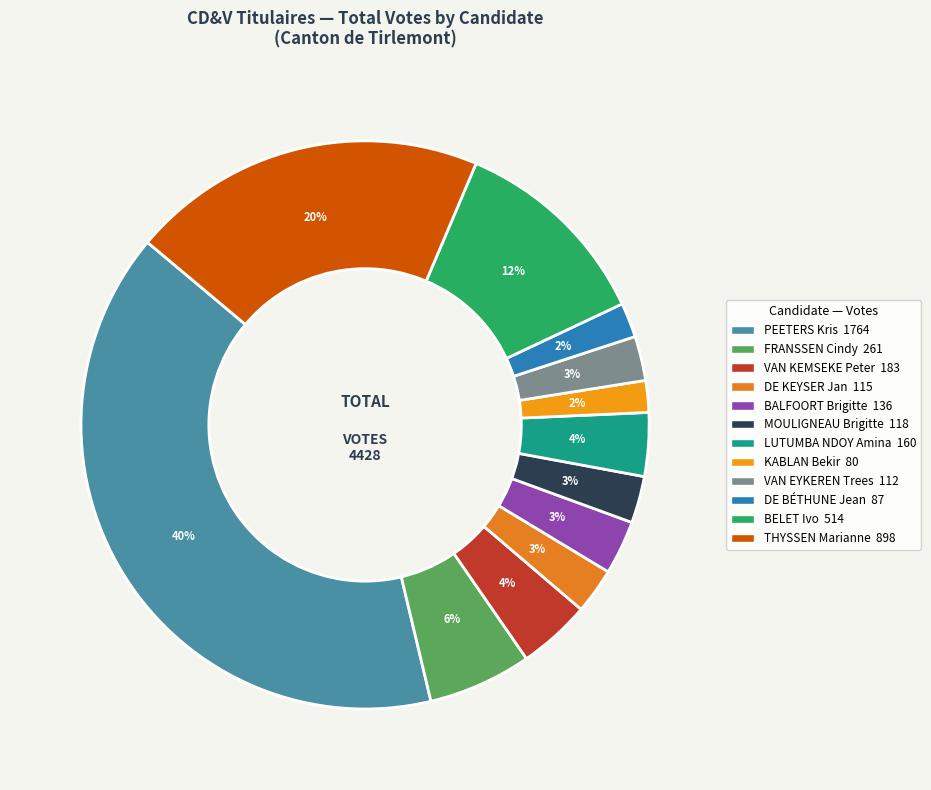

Which category has the biggest portion of the pie?

PEETERS Kris